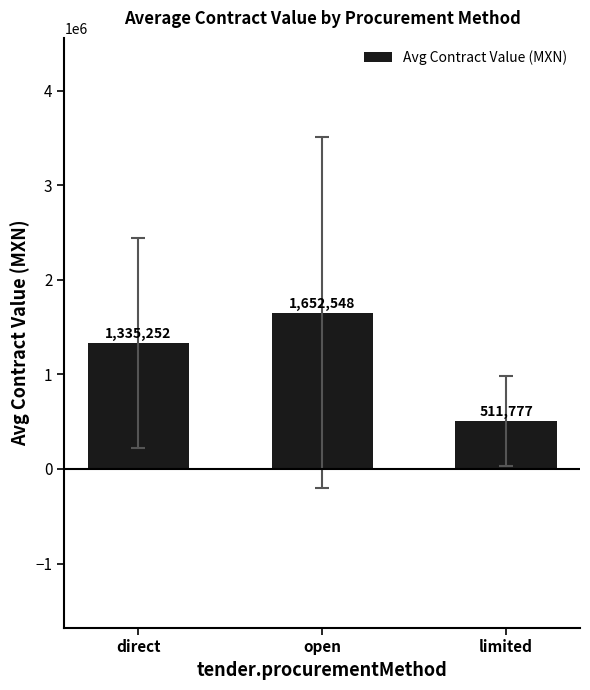

What is the difference between the maximum and minimum values?

1140771.9